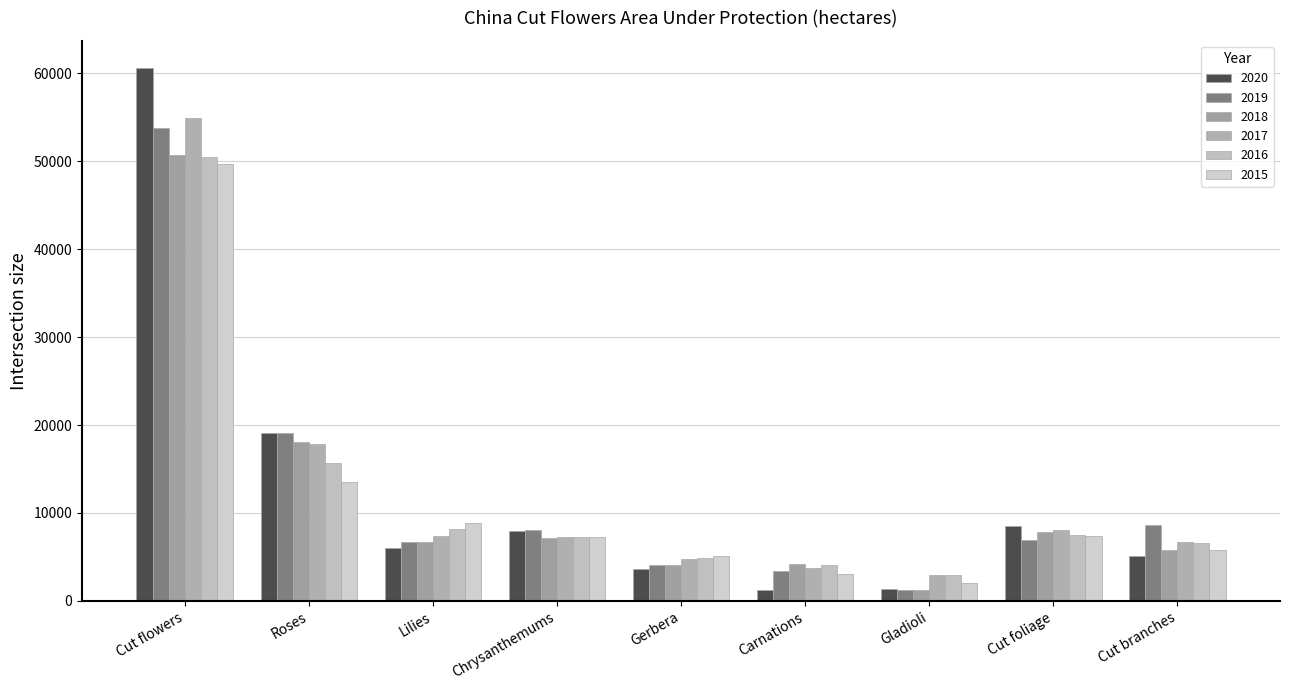

How many data points in 2020 are above 5959?

5